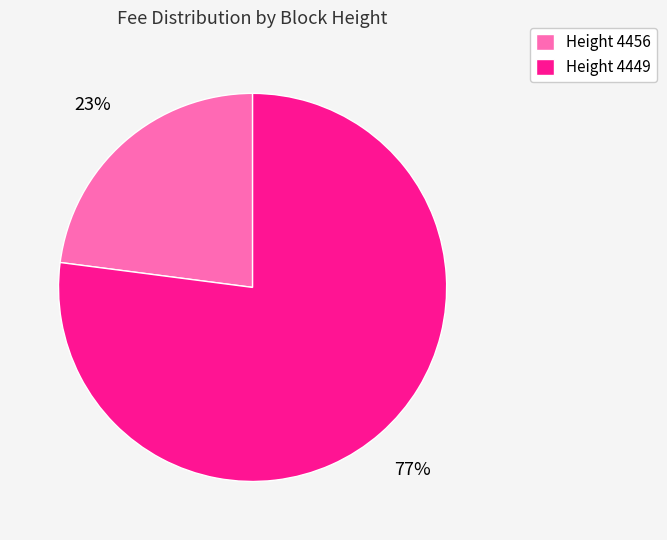

Is there a majority slice in this chart?

Yes